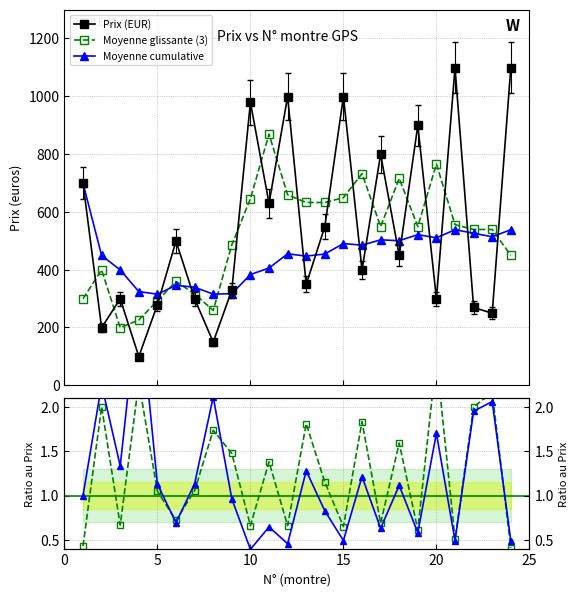

After their last crossing, which series has the higher values: Moyenne glissante (3) or Prix (EUR)?

Prix (EUR)